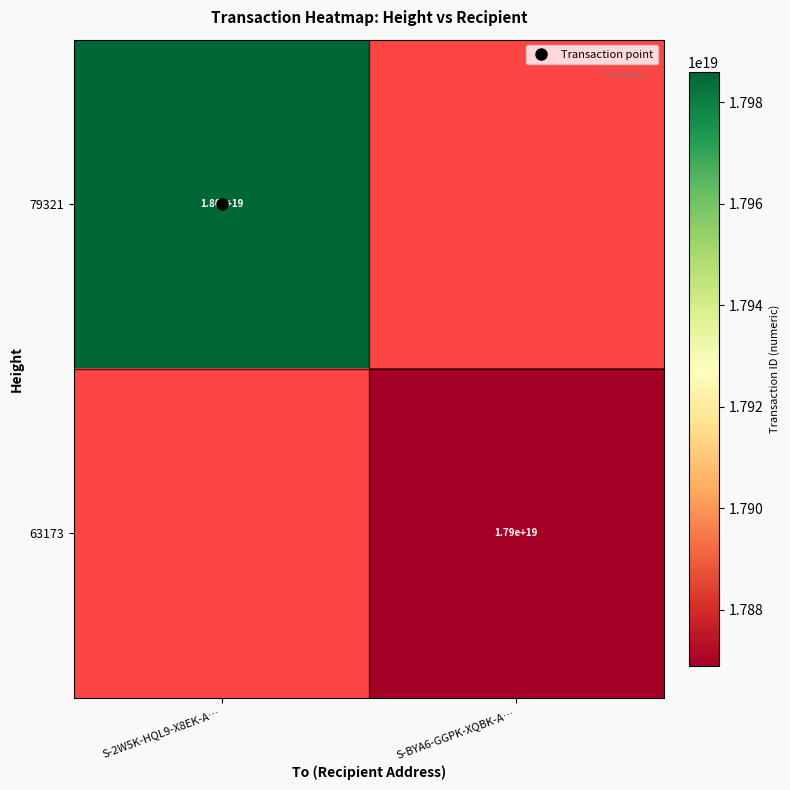

List the series in order of their overall mean, highest first.

79321, 63173